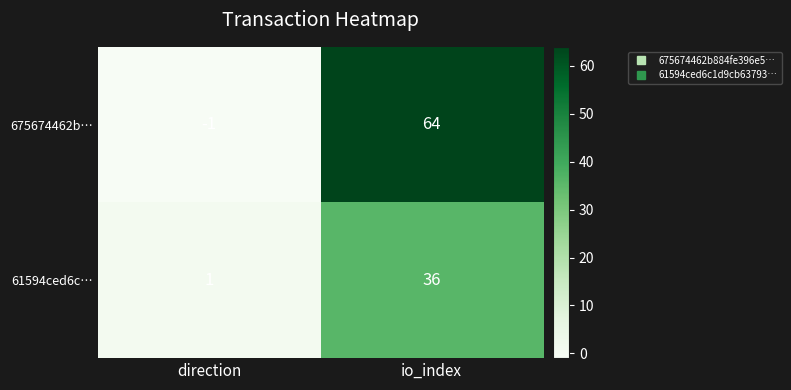

Reading left to right, extract all data points from this chart.

675674462b…: -1	64
61594ced6c…: 1	36